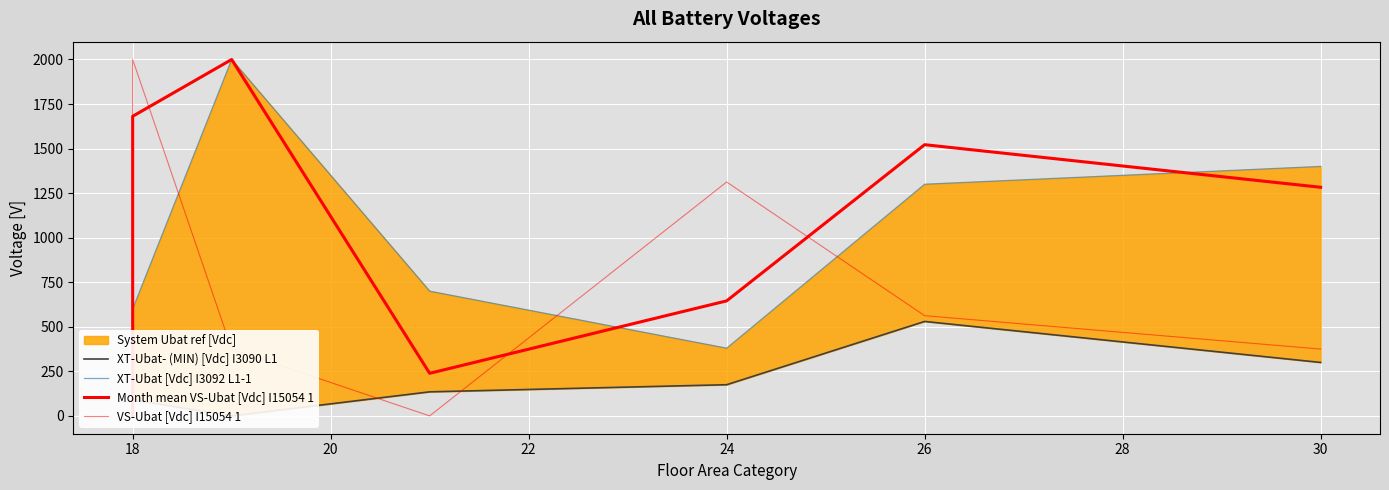

How many interior local valleys does the XT-Ubat- (MIN) [Vdc] I3090 L1 series have?

1